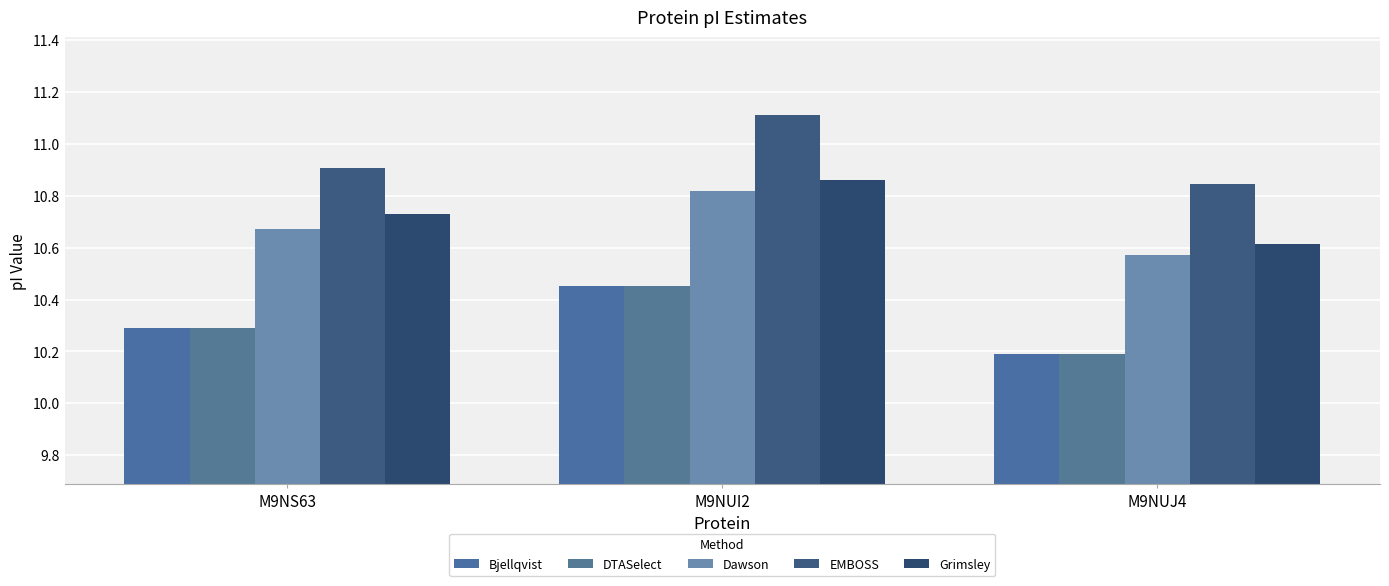

The value of EMBOSS at M9NUI2 is 16.6. True or false?

False